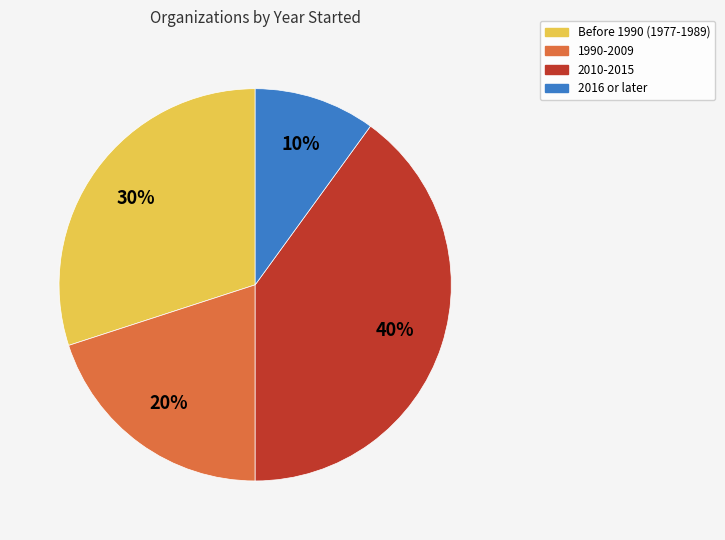

Is the sum of 2010-2015 and 1990-2009 greater than half?

Yes